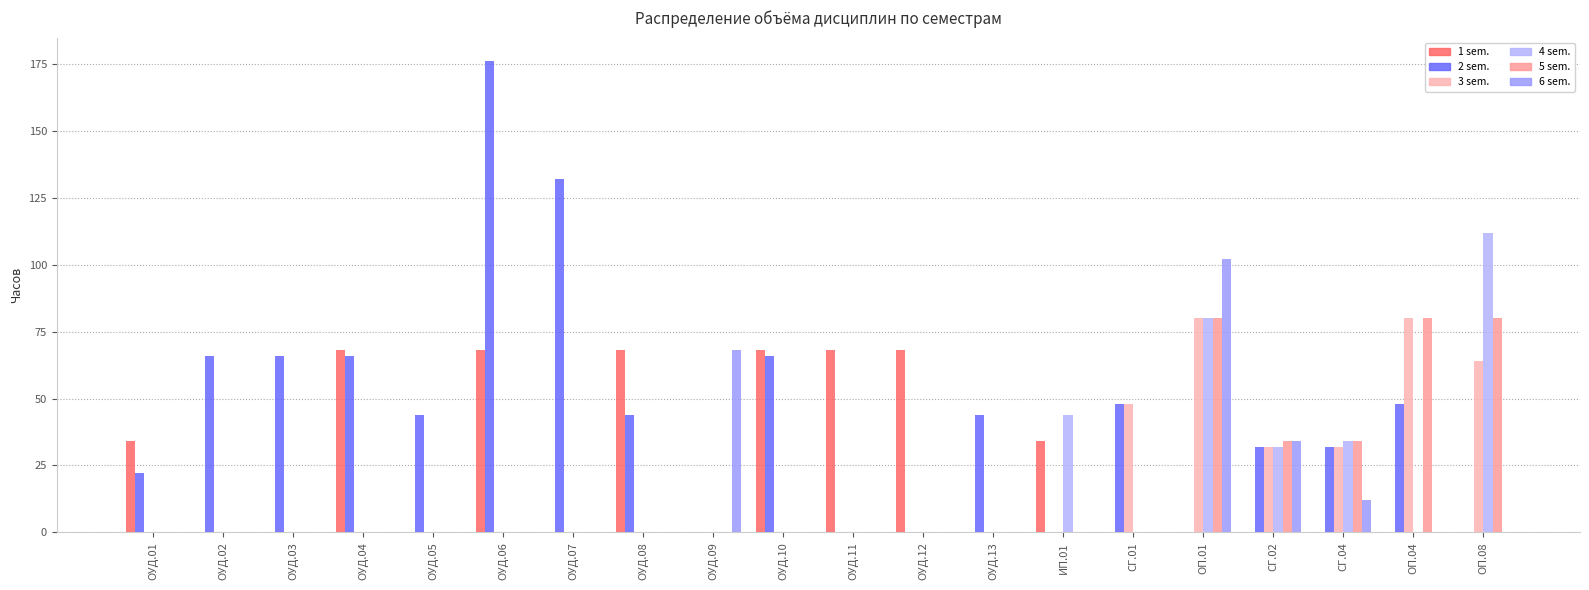

How many groups of bars are there?

20